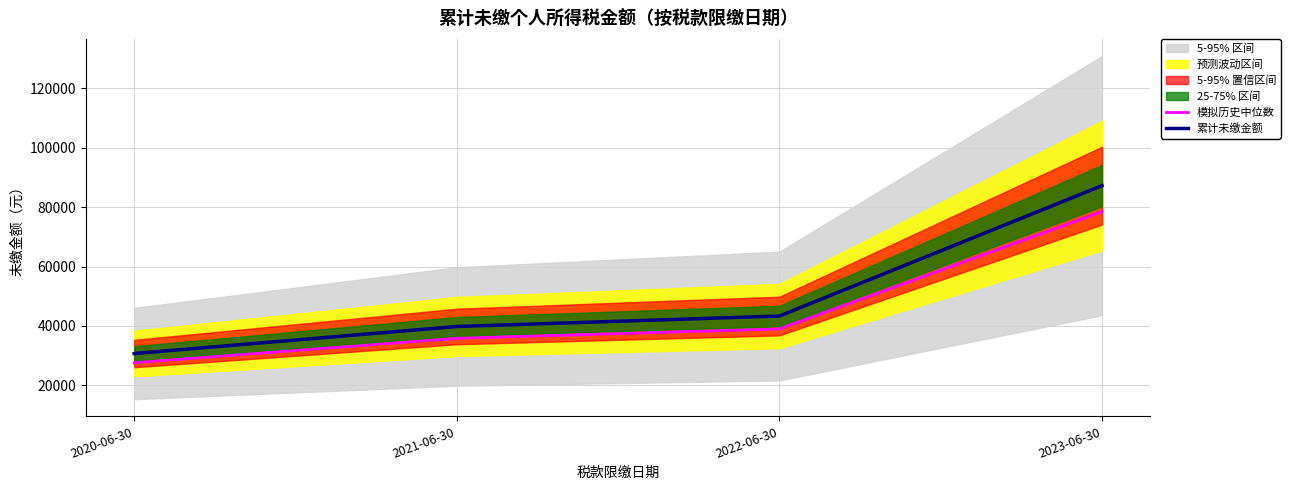

What is the lowest value of the 累计未缴金额 series?

30725.2